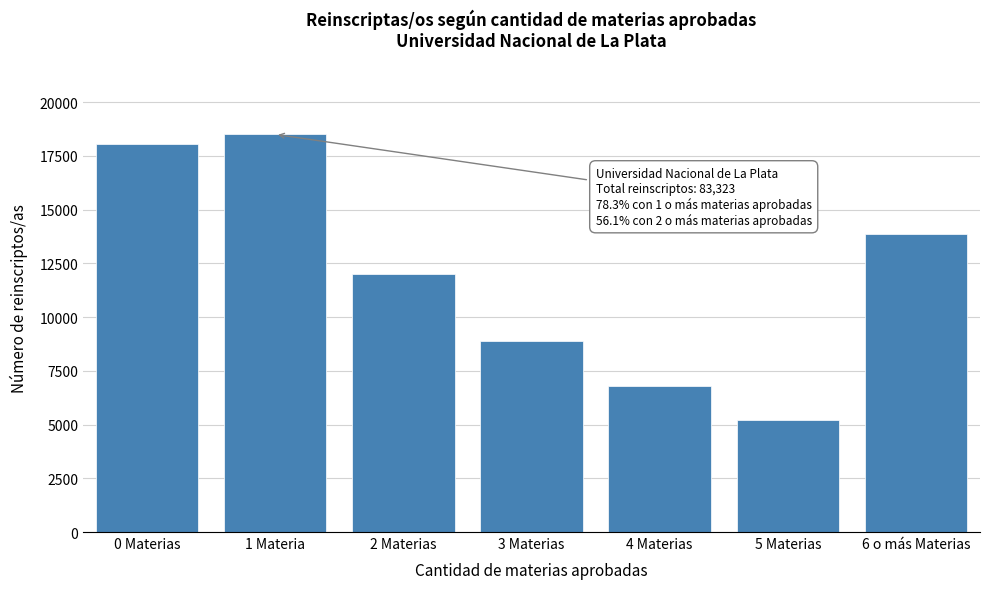

Reading right to left, transcribe all the data shown in this chart.

13881	5213	6800	8870	12017	18499	18043